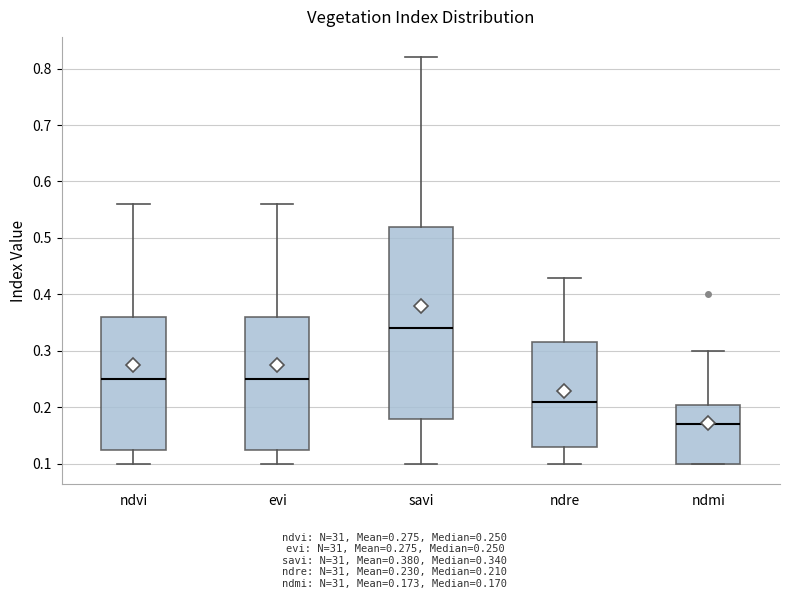

Where does the upper whisker of the box for ndvi end on the y-axis? The values are not printed on the chart, so give them approximately, as read against the axis.

0.56